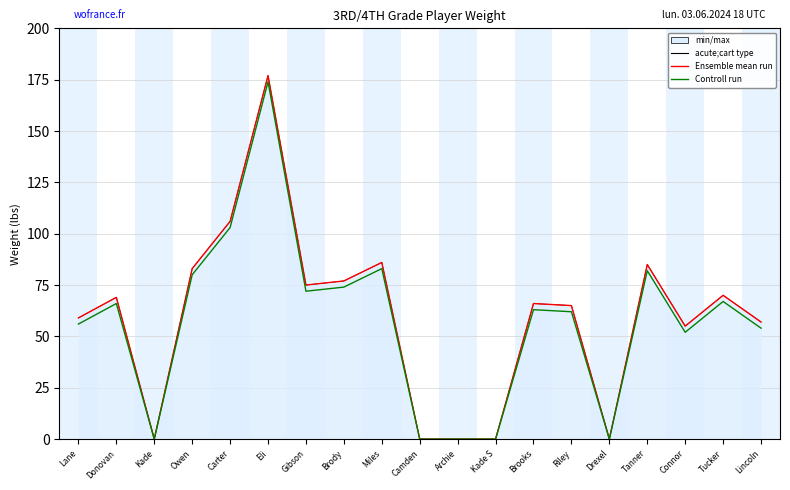

Rank the series at Eli from highest to lowest value.

Ensemble mean run, acute;cart type, Controll run